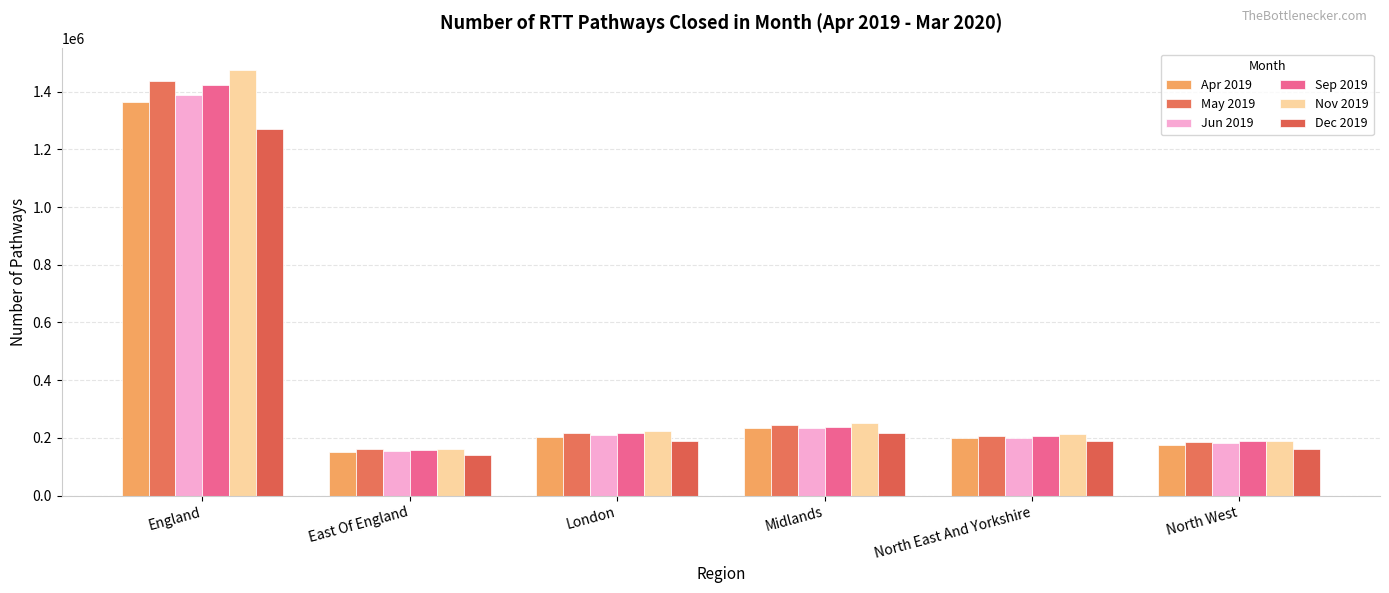

At which label does Sep 2019 first exceed 215999?

England